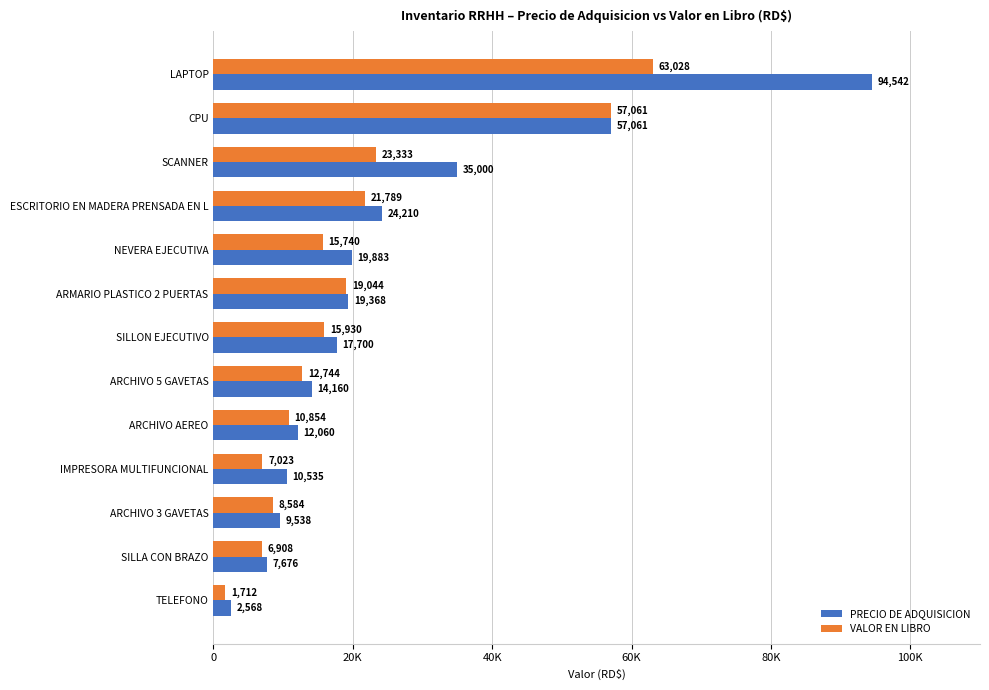

Which series has the largest total across all categories?

PRECIO DE ADQUISICION